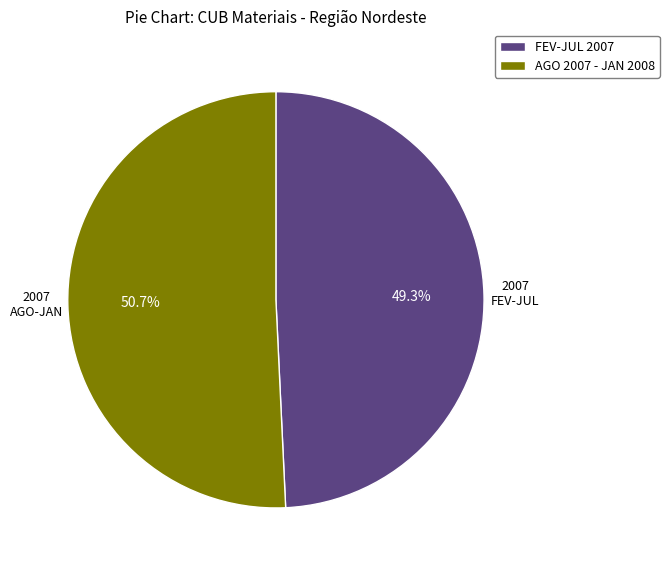

Which slice is the largest?

AGO 2007 - JAN 2008